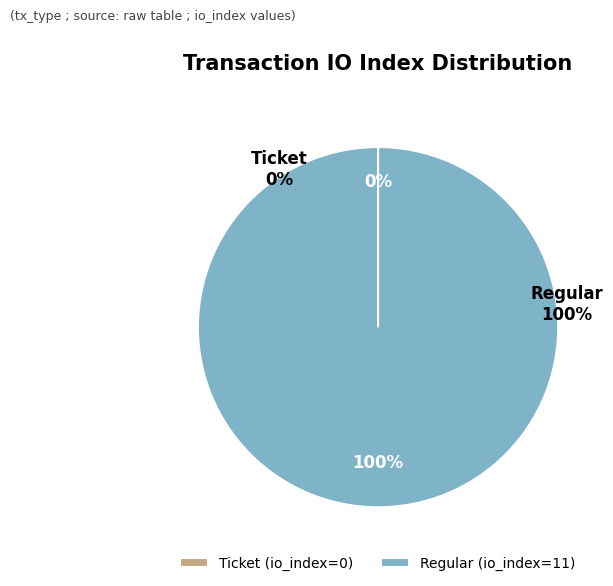

Do tx_type: Regular (io_index=11) and tx_type: Ticket (io_index=0) together represent more than half of the pie?

Yes